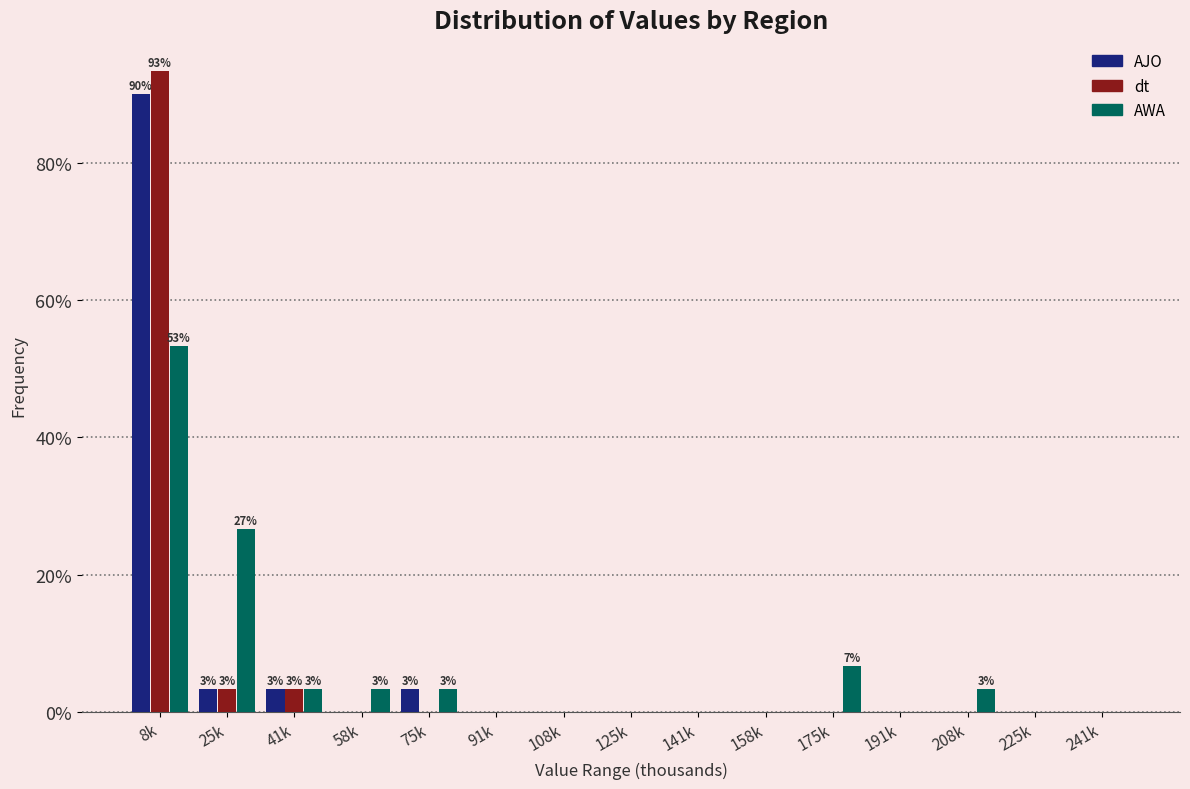

The AJO series shows 3.3 at 25k. True or false?

True